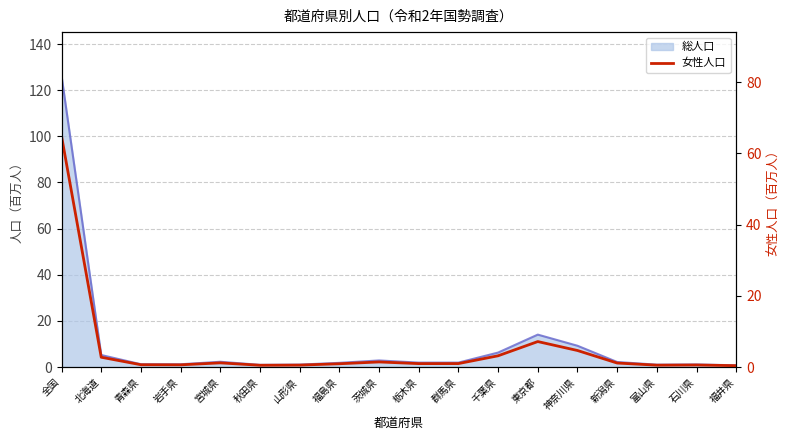

What is the difference between the maximum and minimum values?

64.5